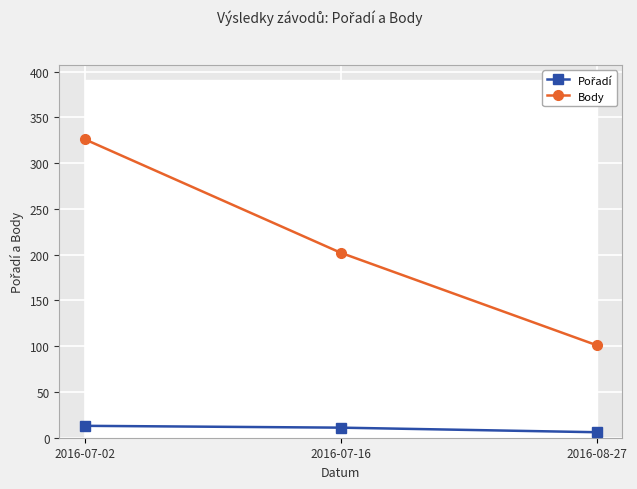

What are all the series names shown in the legend?

Pořadí, Body